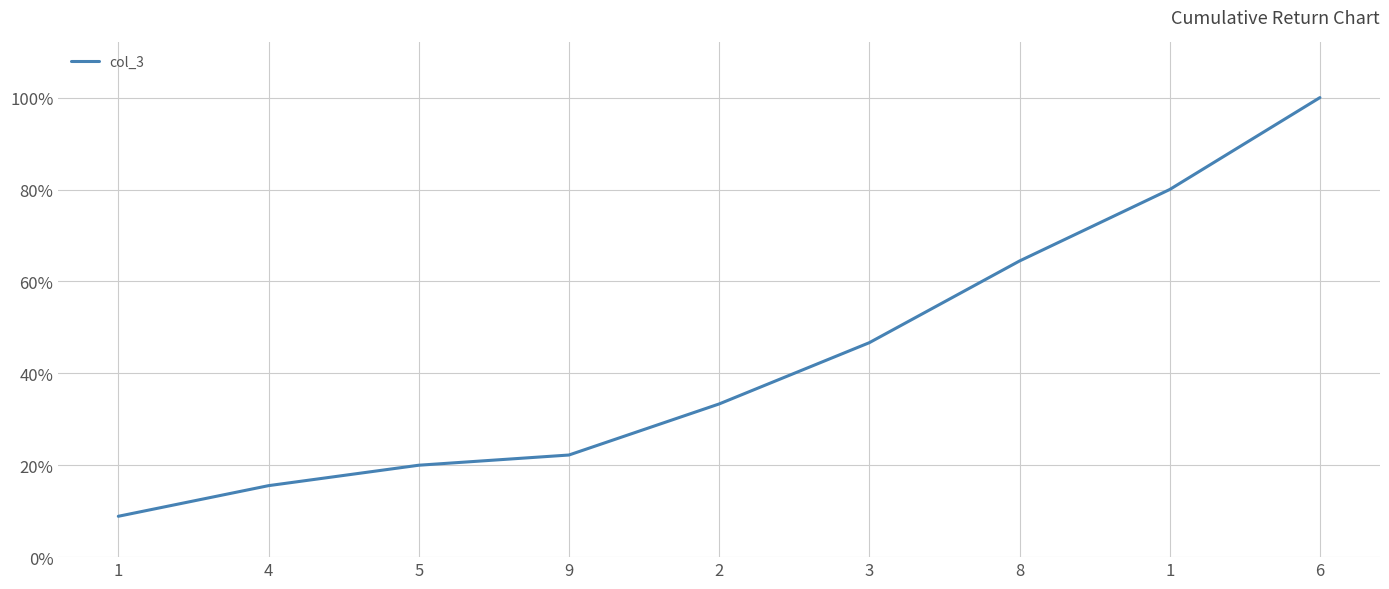

Does the chart display data point markers on the line(s)?

No